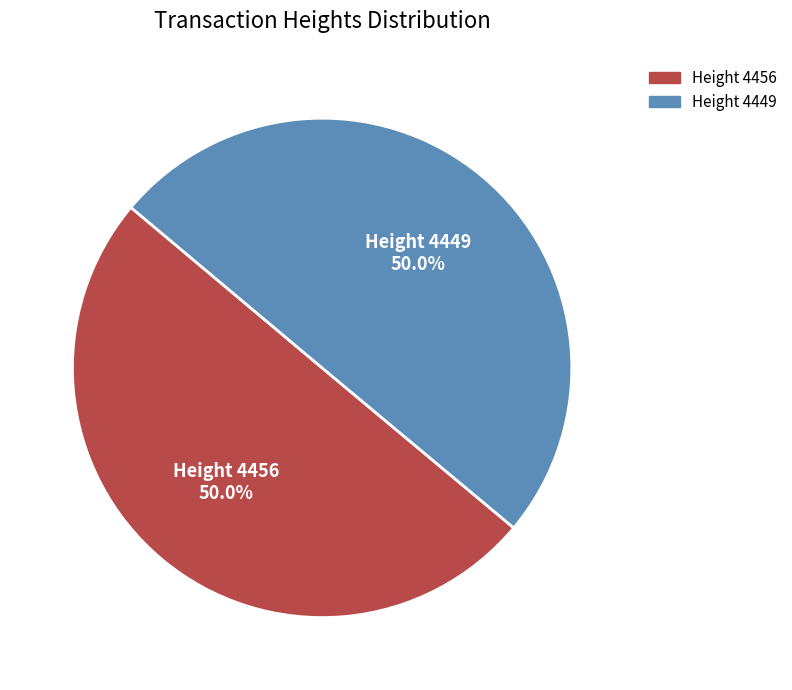

Count the number of slices in the pie.

2